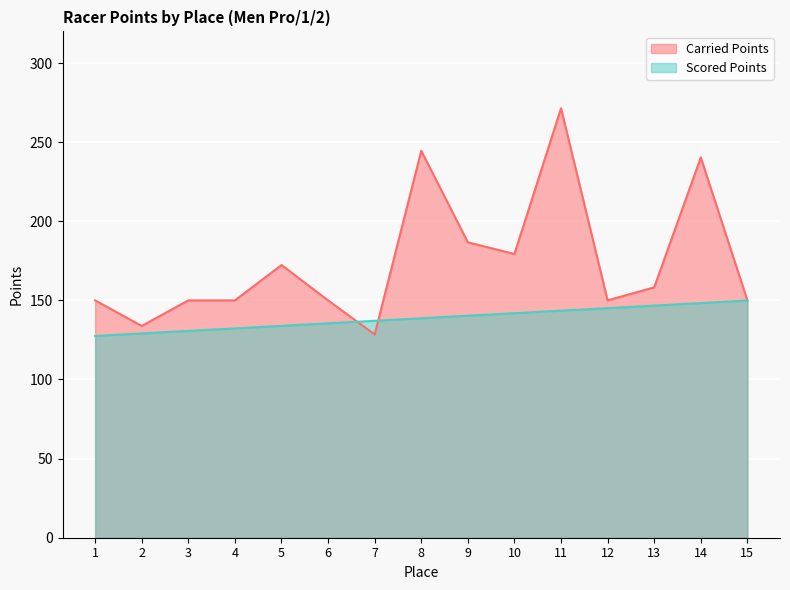

What is the difference between the second highest and second lowest values in the Carried Points series?

110.7